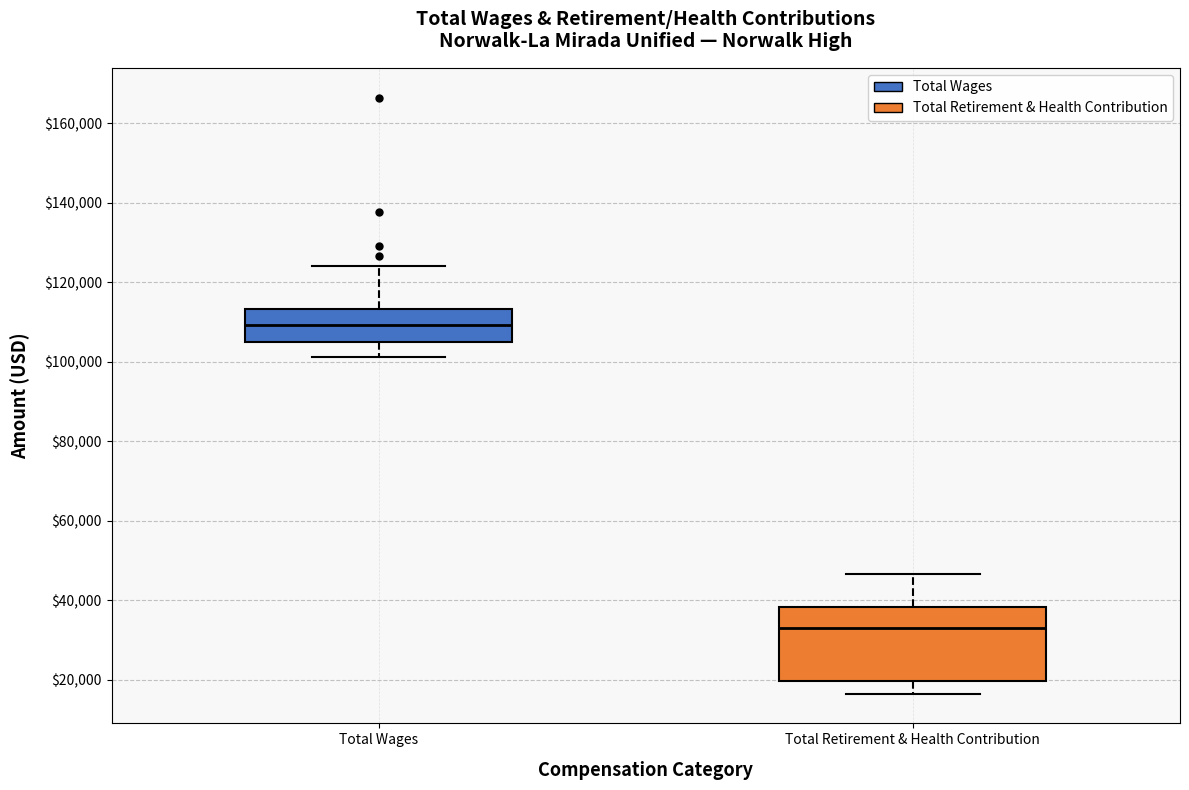

Where does the median line of the box for Total Wages sit on the y-axis? The values are not printed on the chart, so give them approximately, as read against the axis.

110000